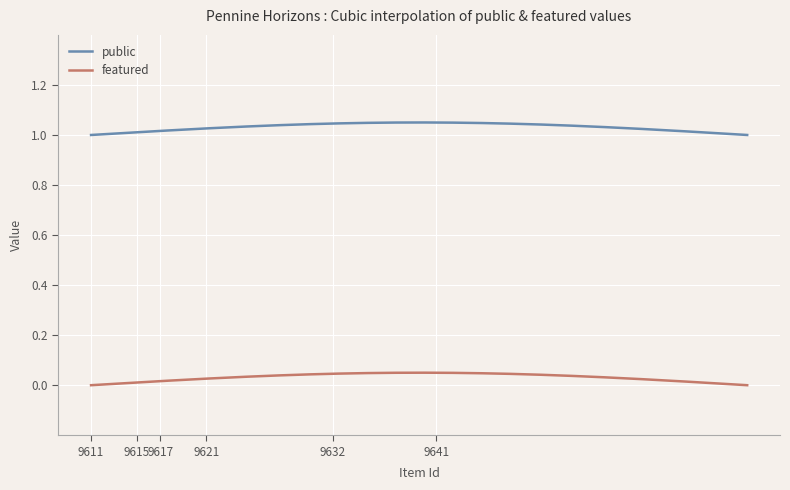

True or false: featured and public cross at least once.

False